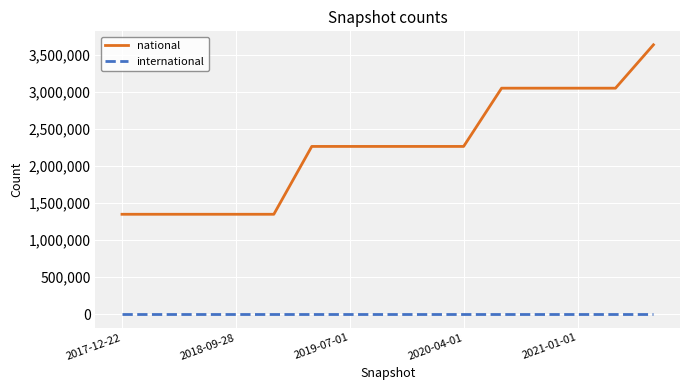

Reading right to left, what are all the values shown in this chart?

national: 3632175	3047225	3047225	3047225	3047225	2261739	2261739	2261739	2261739	2261739	1346772	1346772	1346772	1346772	1346772
international: 0	0	0	0	0	0	0	0	0	0	0	0	0	0	0